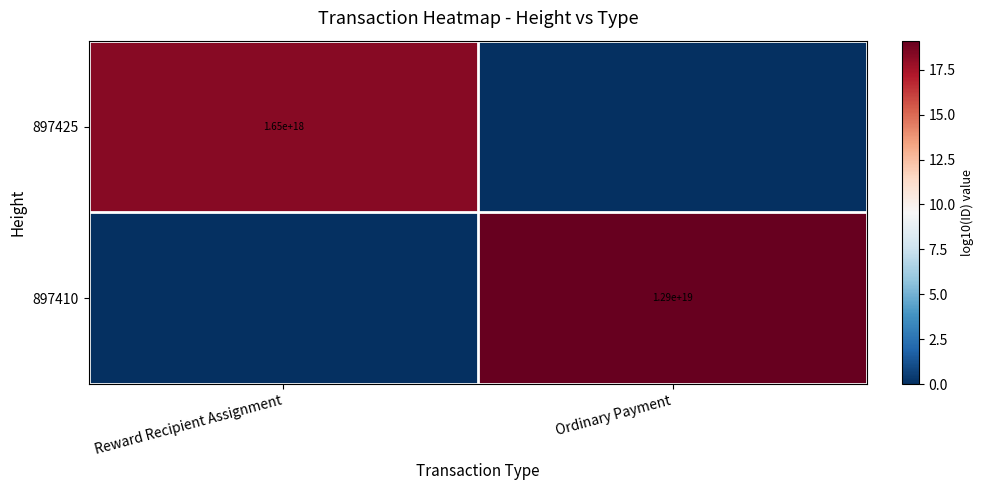

Is the value of 897410 at Ordinary Payment greater than the value of 897425 at Reward Recipient Assignment?

Yes